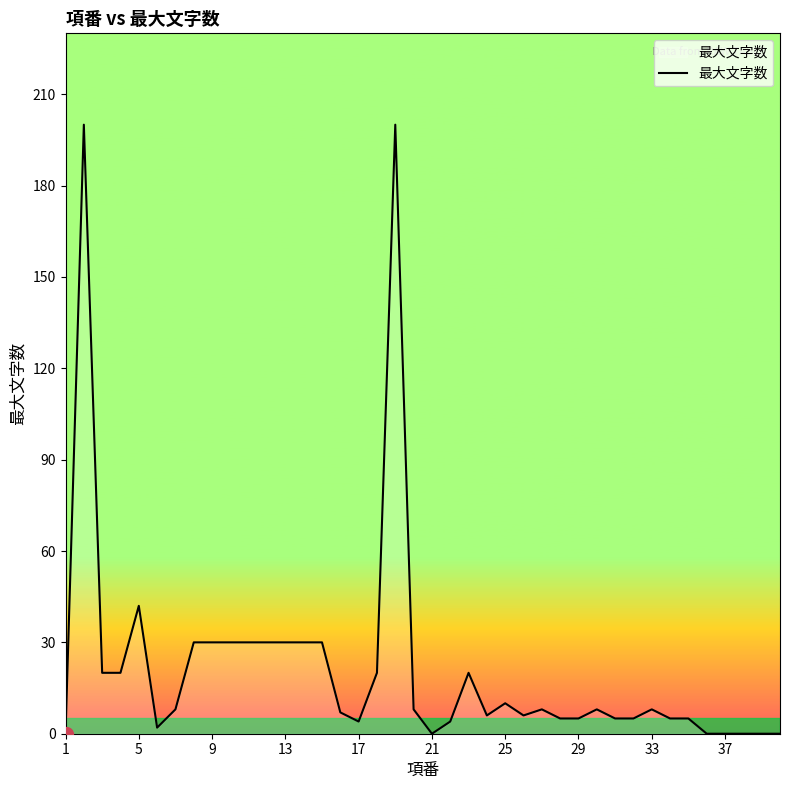

True or false: the data has more than 0 interior local peaks.

True